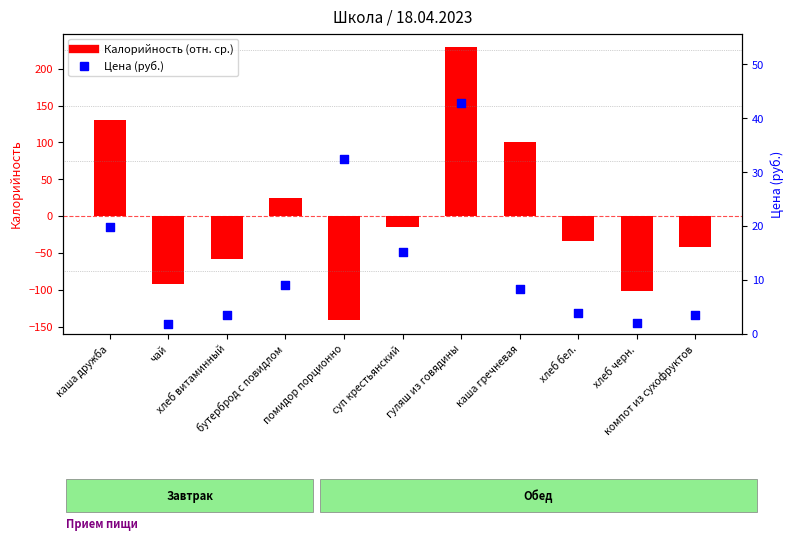

What are all the series names shown in the legend?

Калорийность (отн. ср.), Цена